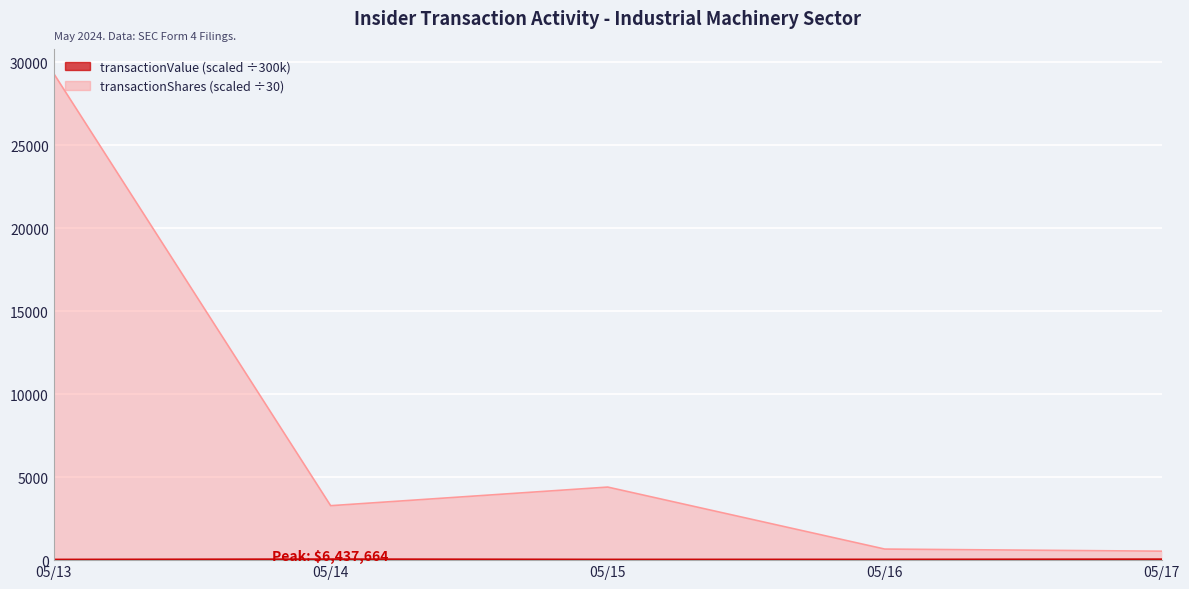

Where is the first local minimum for transactionValue?

05/15